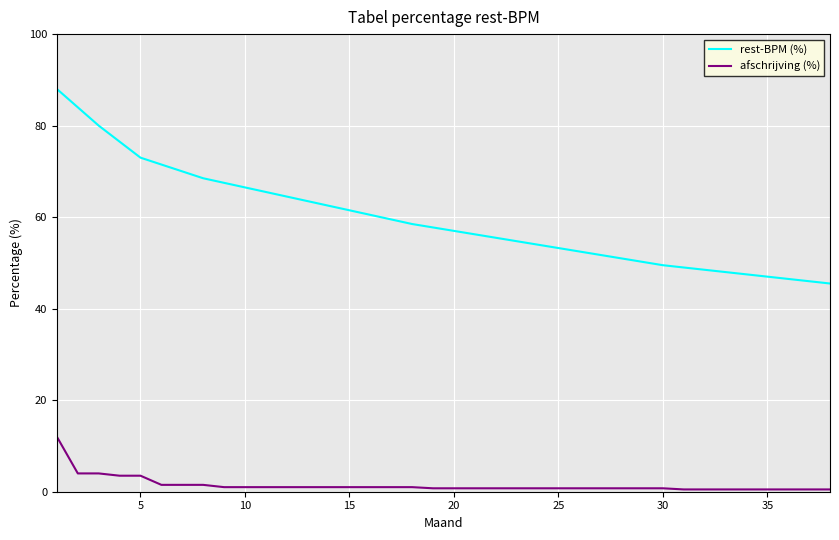

Which series has the widest spread of values?

rest-BPM (%)